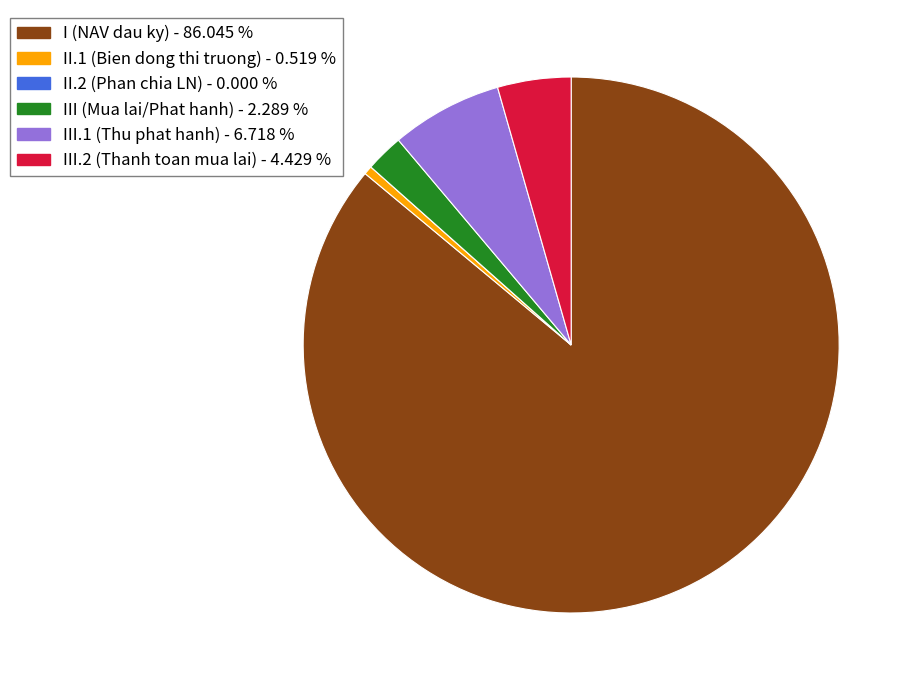

Is there any slice that represents more than half of the pie?

Yes